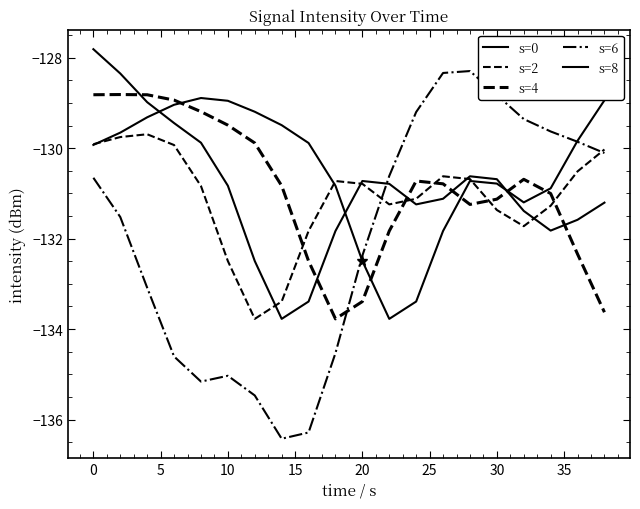

Which series has the largest total across all categories?

s=0